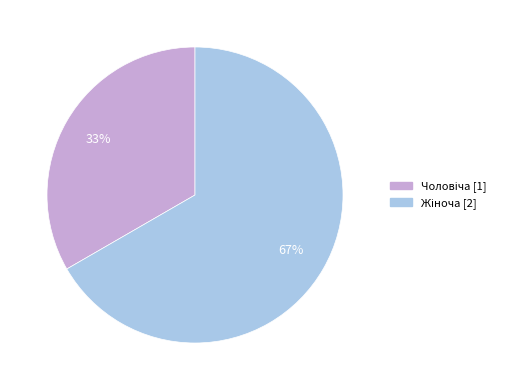

To the nearest percent, what is the average slice percentage?

50%